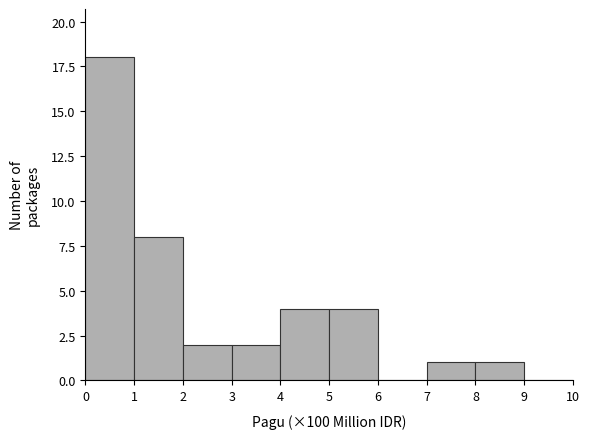

Reading left to right, list every bar in this chart as the range it spans on the x-axis followed by its height. The values are not printed on the chart, so give them approximately, as read against the axis.

0 to 1: 18
1 to 2: 8
2 to 3: 2
3 to 4: 2
4 to 5: 4
5 to 6: 4
6 to 7: 0
7 to 8: 1
8 to 9: 1
9 to 10: 0